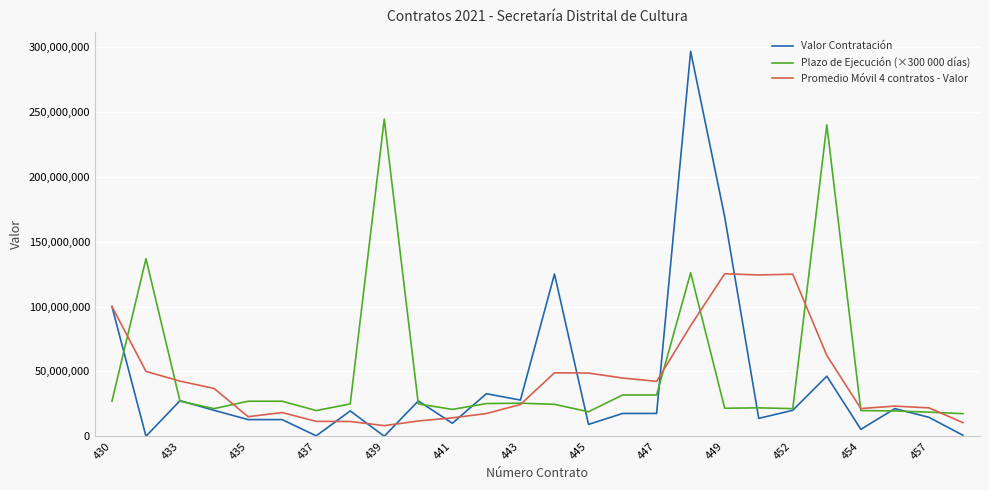

Does the chart display data point markers on the line(s)?

No